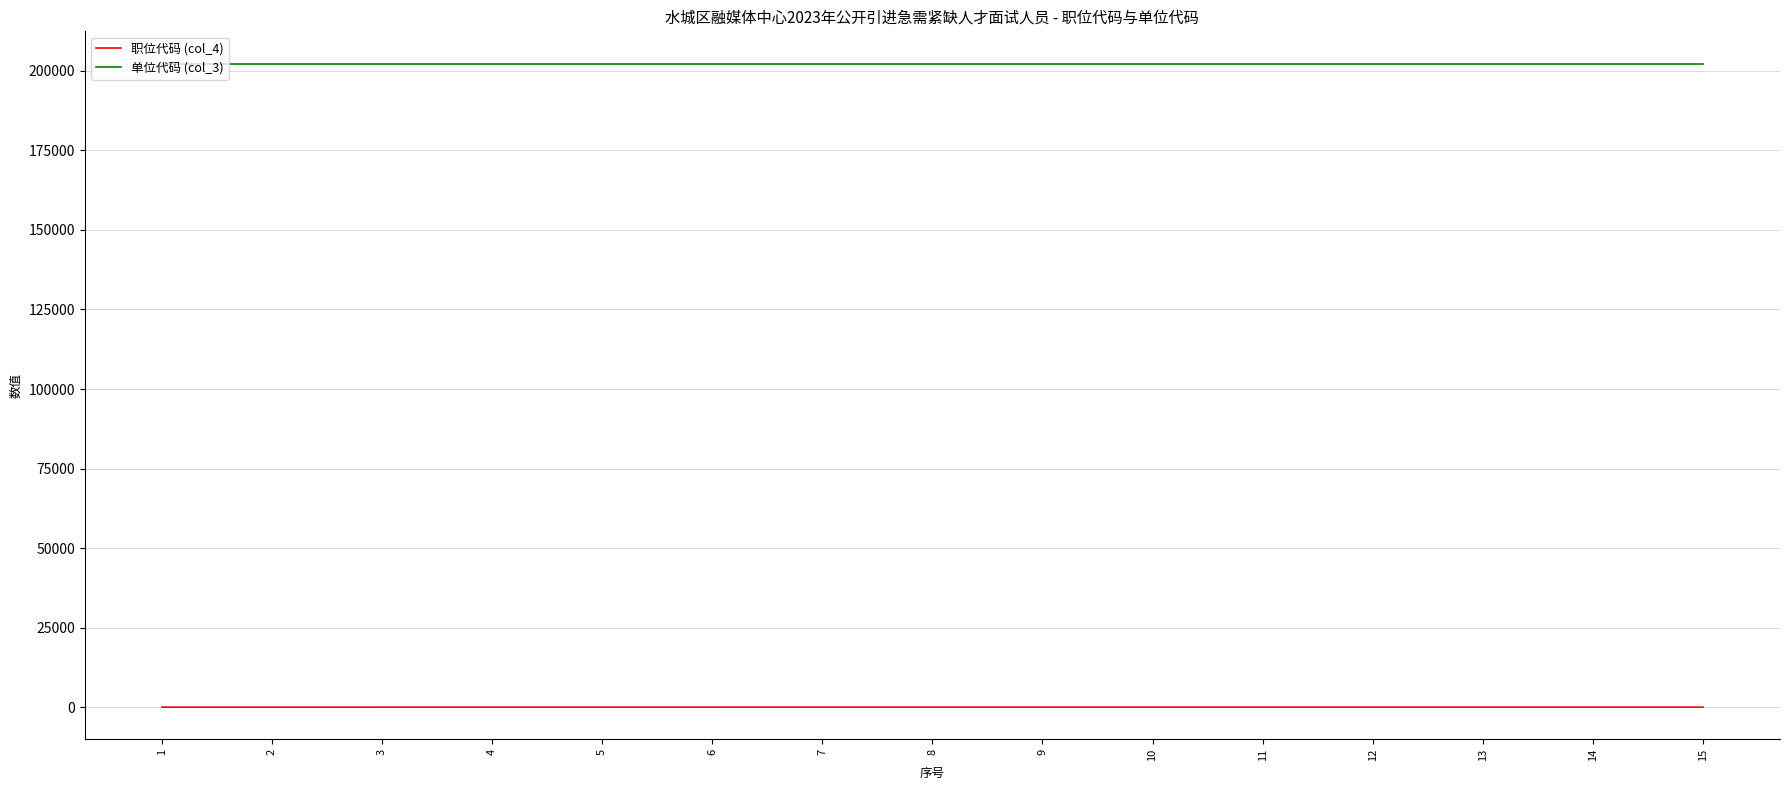

What is the maximum value shown in the chart?

202302